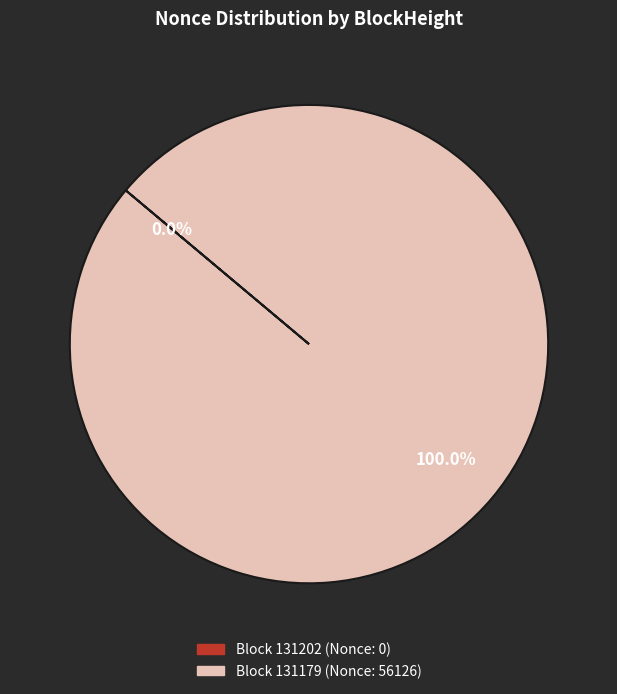

Rank the categories by value from highest to lowest.

131179, 131202